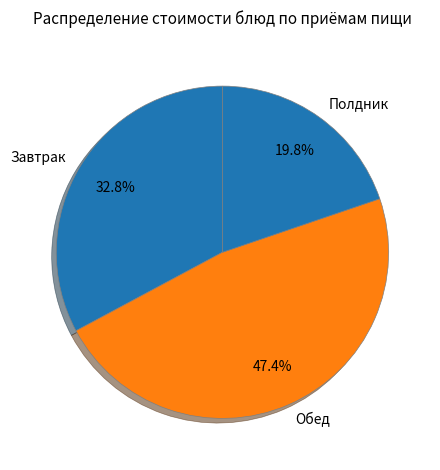

Count the number of slices in the pie.

3